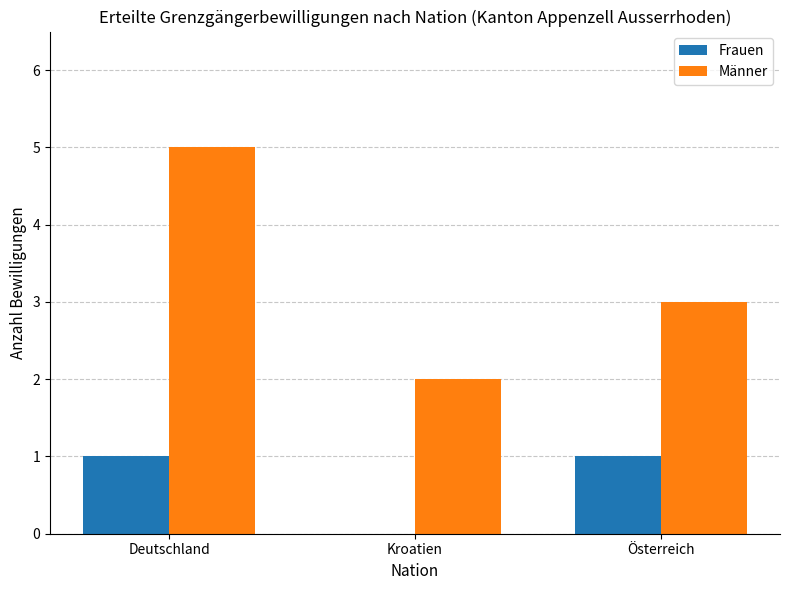

What is the sum of all Männer values?

10